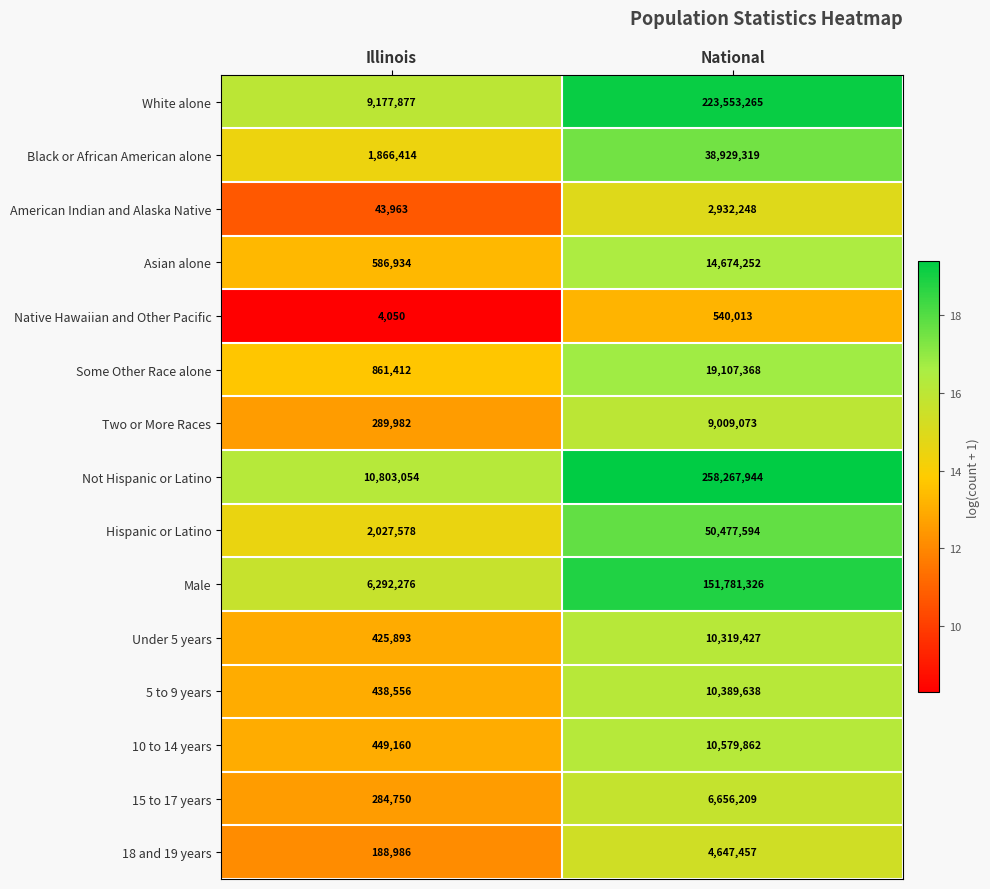

Which series has the largest total across all categories?

Not Hispanic or Latino